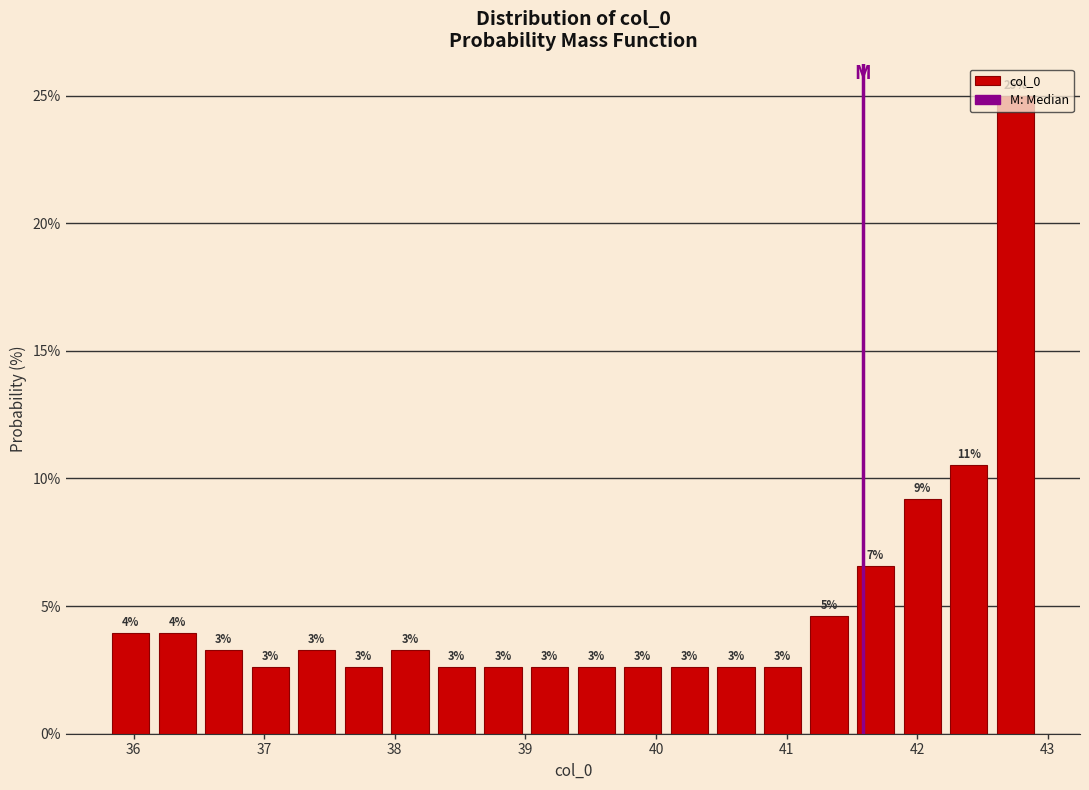

Around what value on the x-axis is the tallest bar? Give the approximate position of its centre, as read against the axis.

42.8